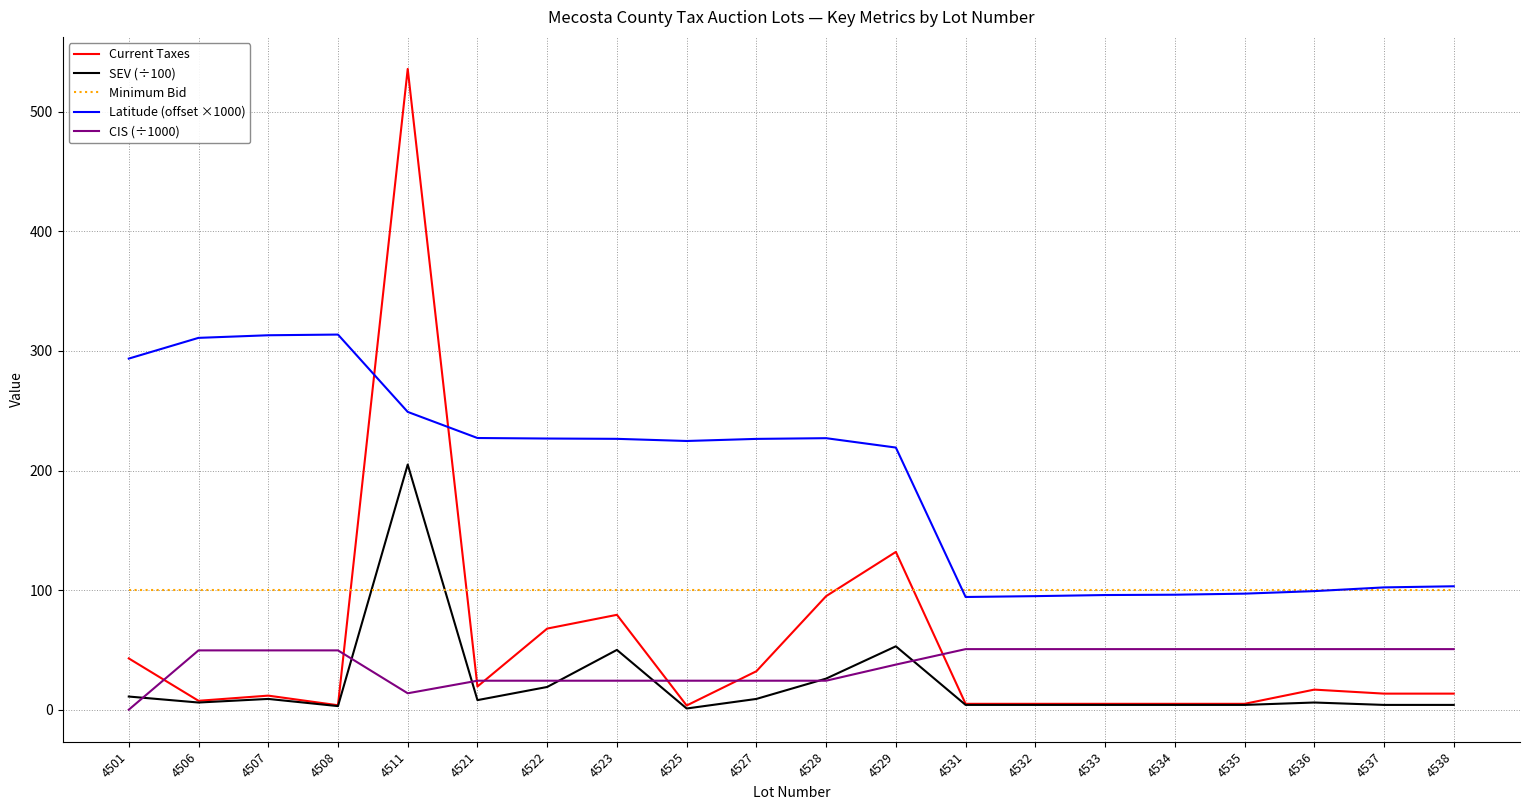

Is it true that Latitude (offset ×1000) equals 224.7 at 4525?

True